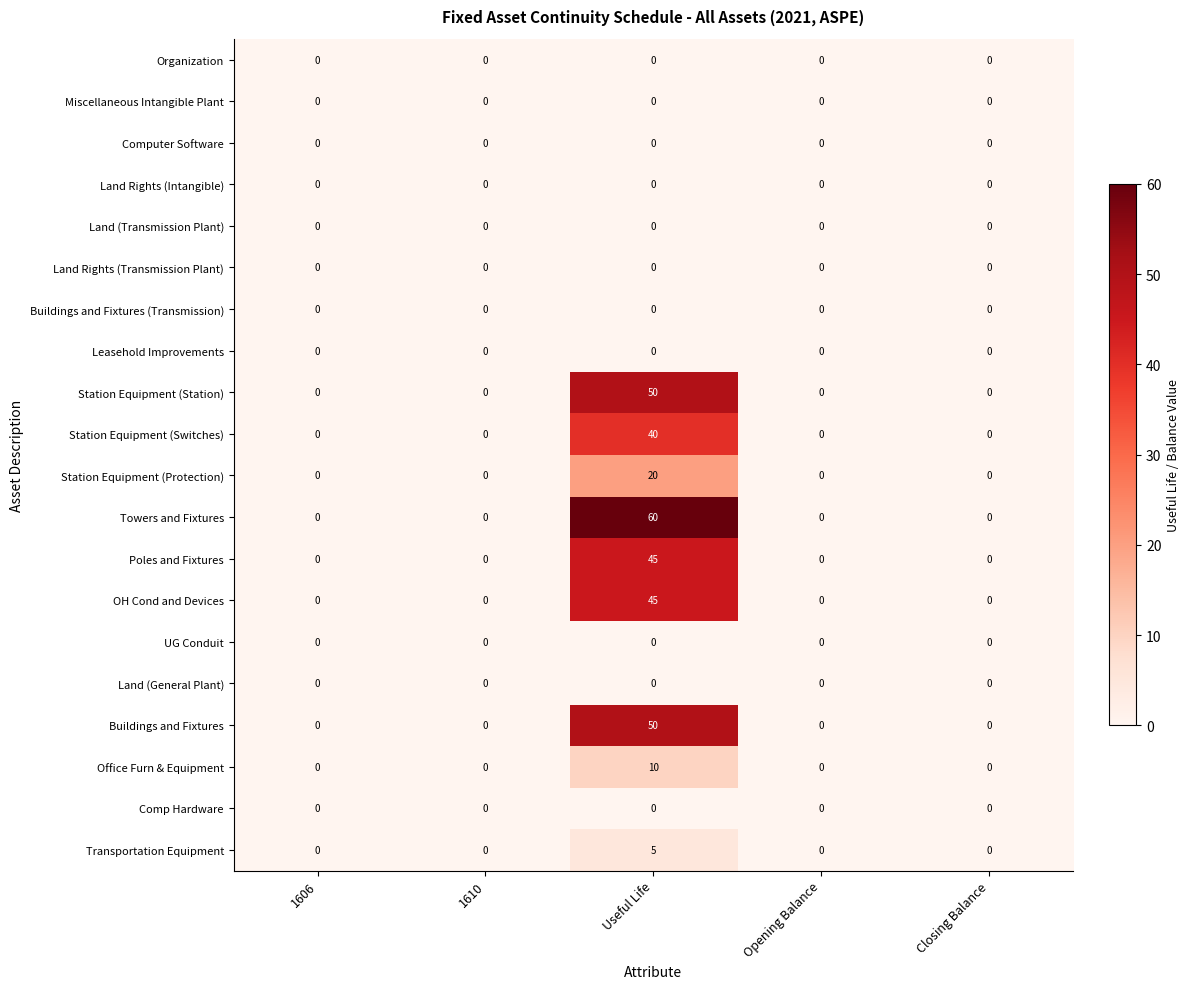

At how many categories does at least one series exceed 18?

1